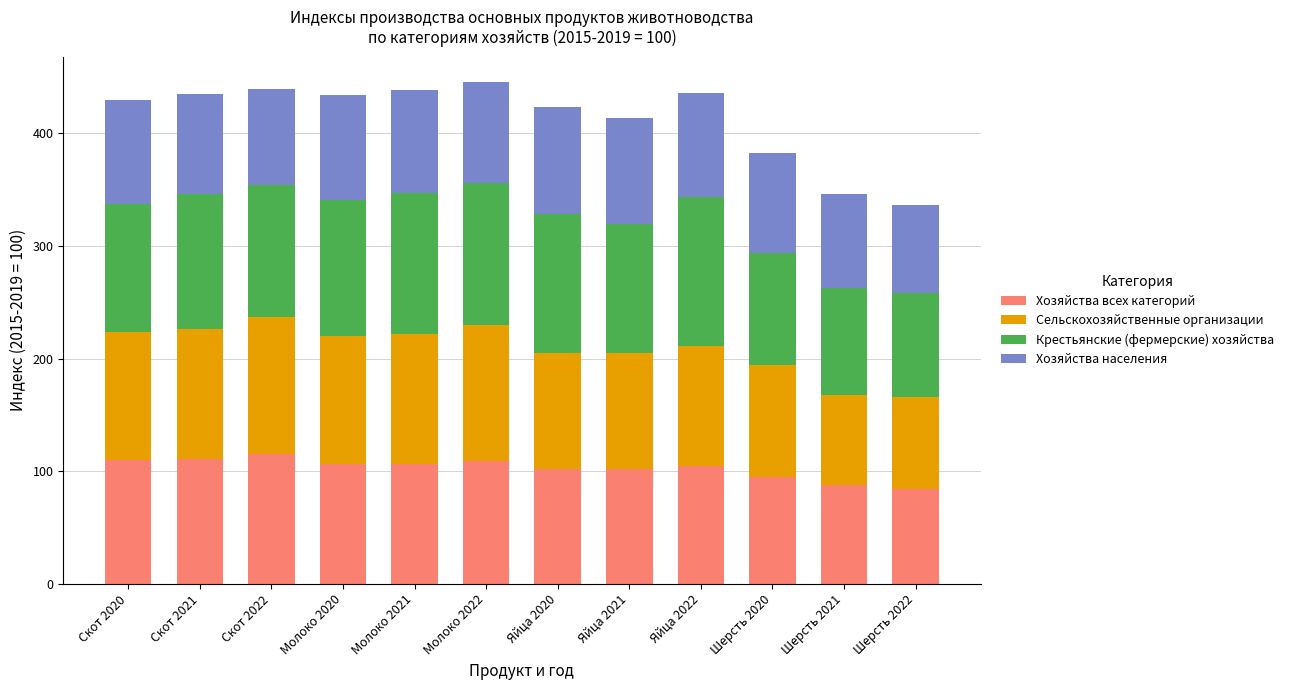

What is the maximum value for Хозяйства всех категорий?

114.7